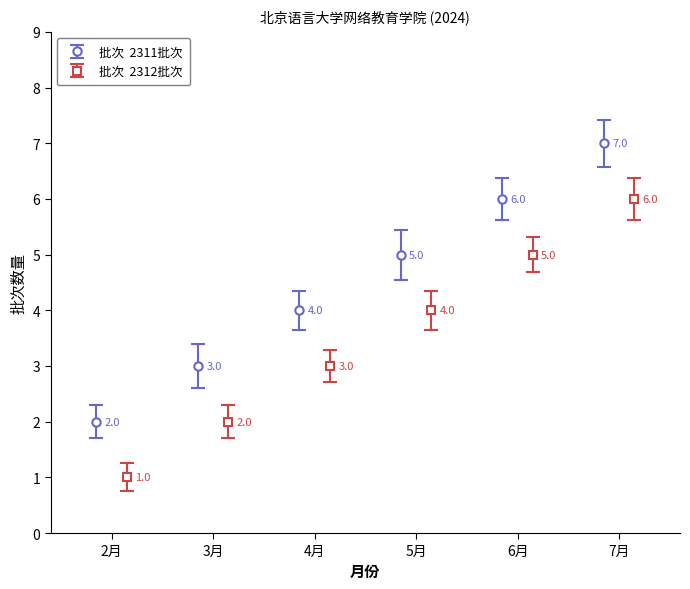

What is the difference between the highest and lowest values at 2月?

1